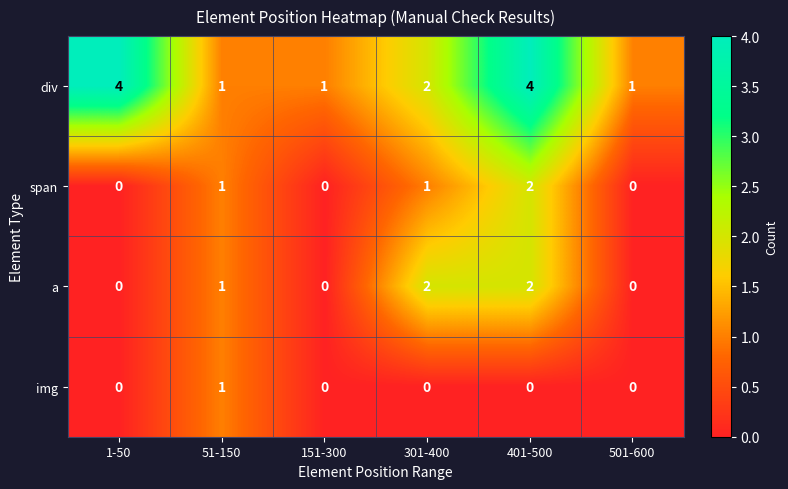

How many div values are between 1 and 4?

6